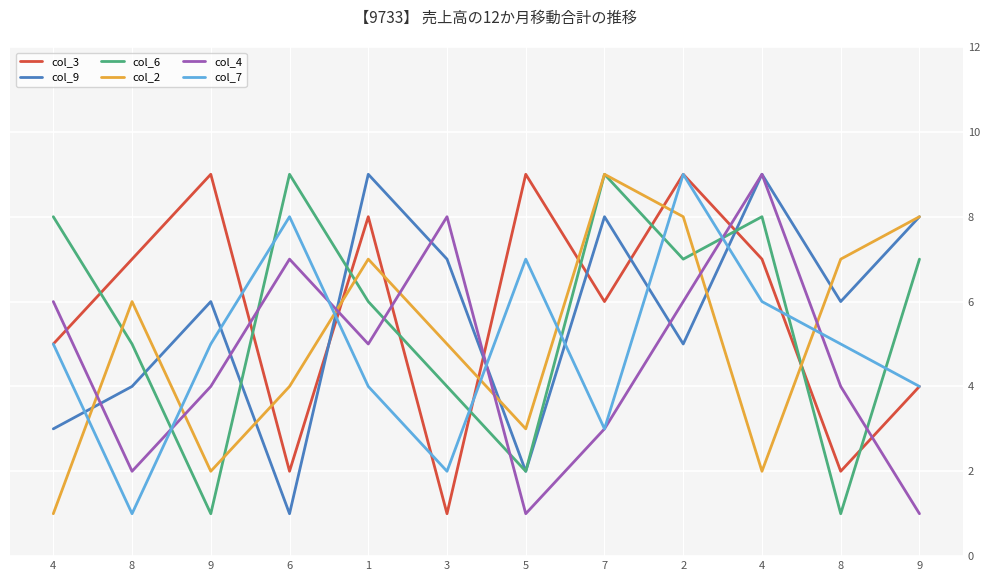

How many lines are shown in the chart?

6